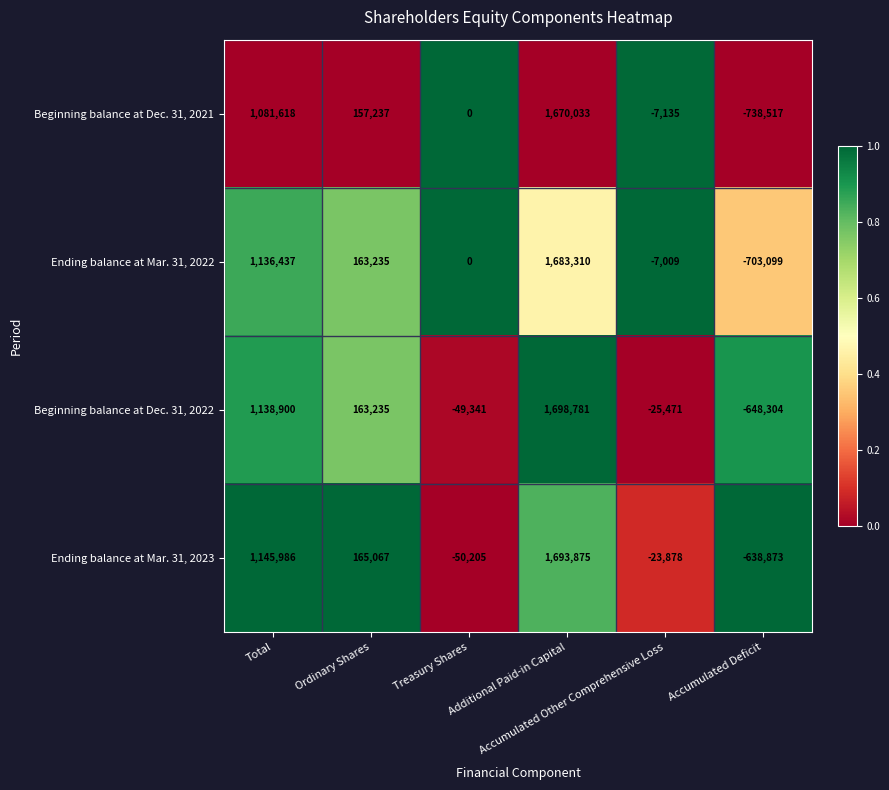

Which series has the largest range (max minus min)?

Beginning balance at Dec. 31, 2021